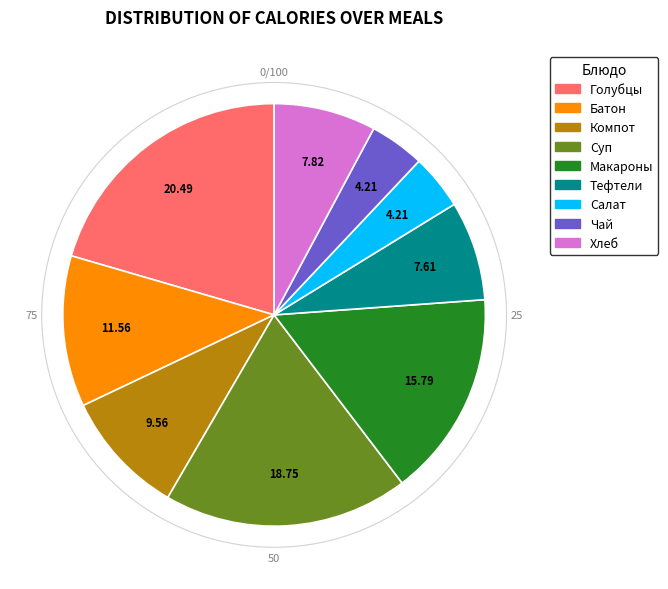

Is there a majority slice in this chart?

No